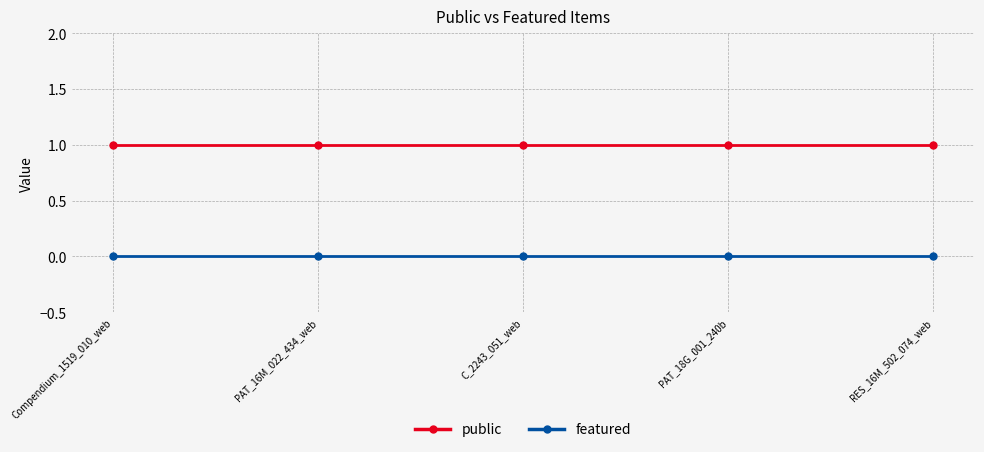

The featured series shows 0 at PAT_18G_001_240b. True or false?

True